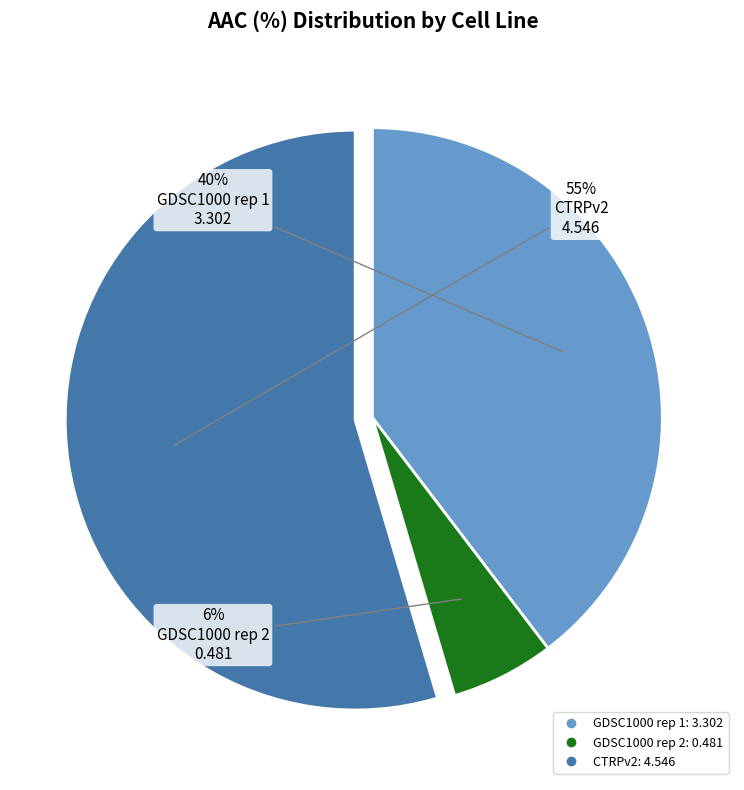

To the nearest percent, what portion does GDSC1000 rep 2 represent?

6%